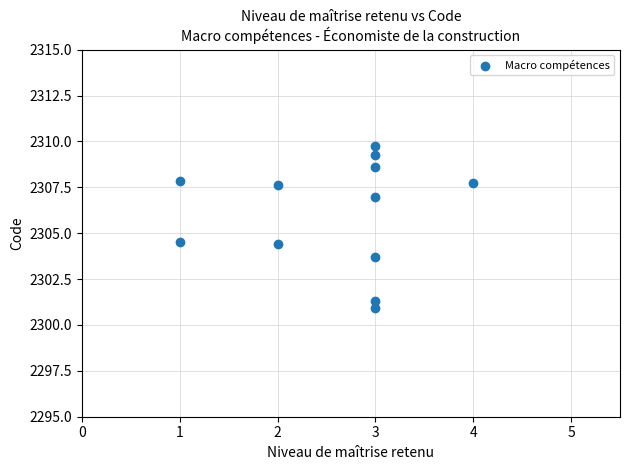

What is the average X value?

2.6